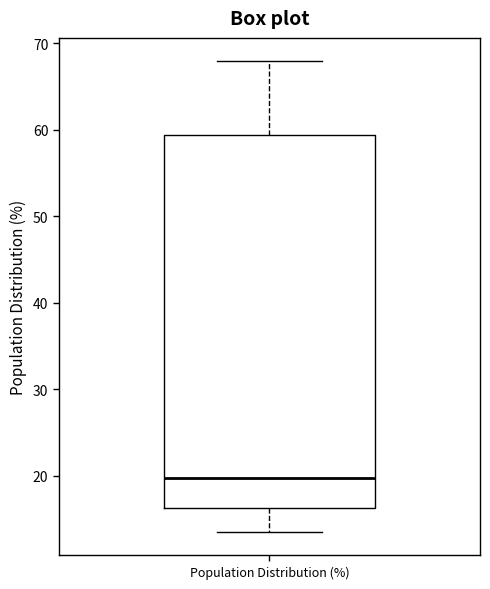

Transcribe this box plot: give where the median line is, the range the box spans, and where the two whiskers end, as read against the y-axis. The values are not printed on the chart, so give them approximately, as read against the axis.

median 20, box 16 to 59, whiskers 14 to 68